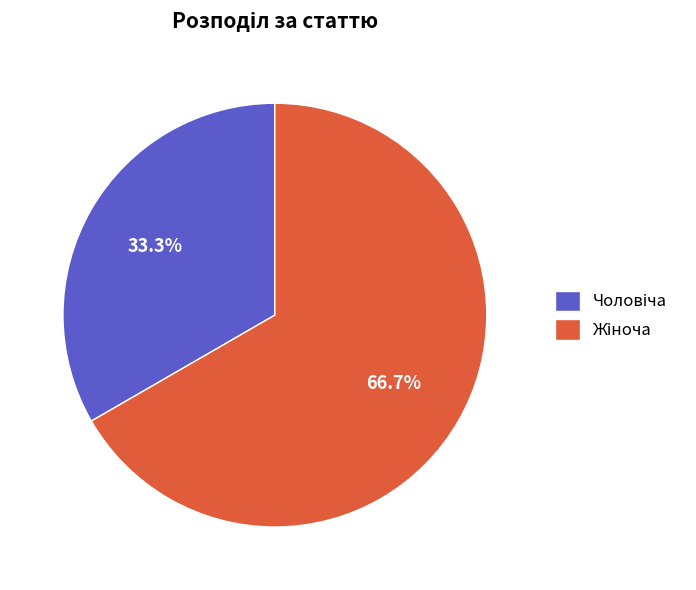

Does any single category account for the majority?

Yes